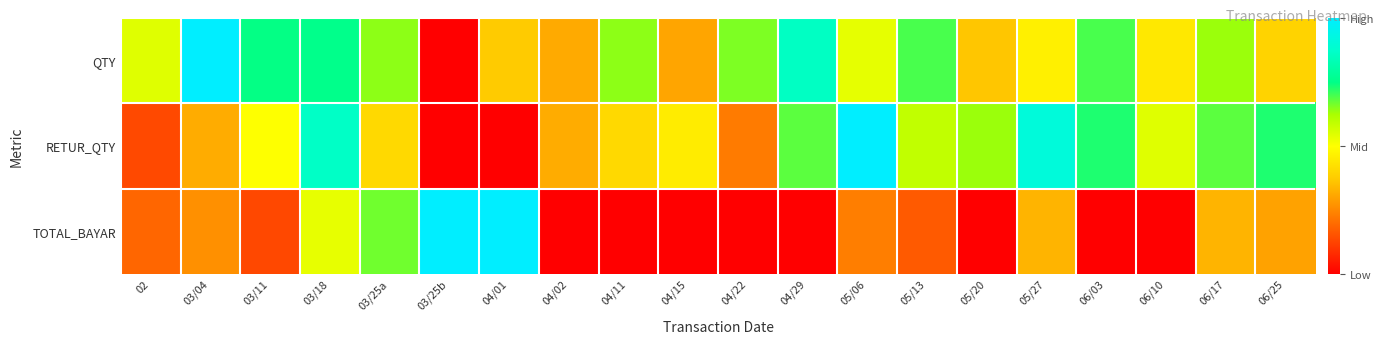

Which has a higher value, 04/15 or 03/11?

03/11